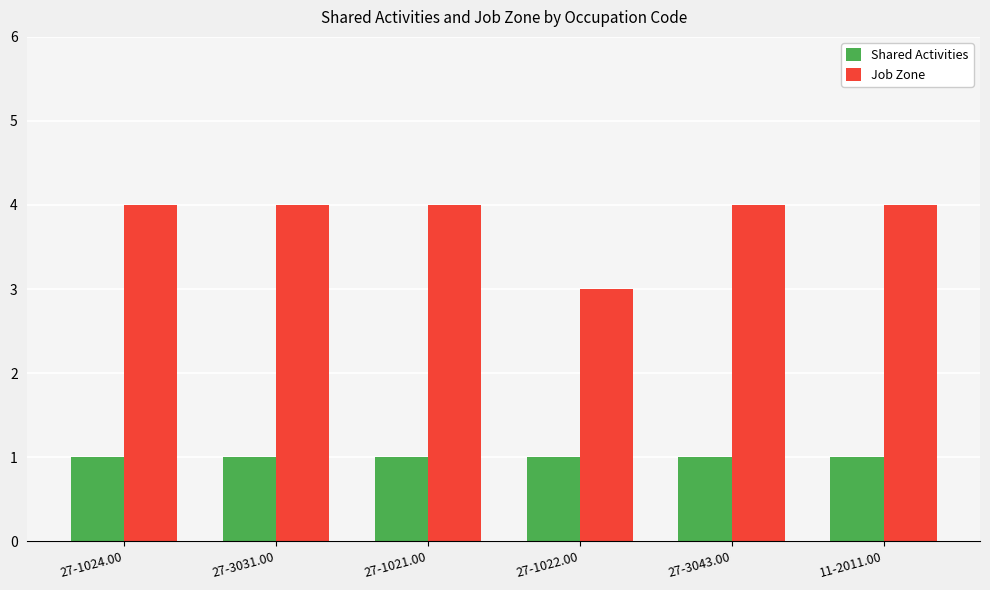

Which category has the lowest value in the Job Zone series?

27-1022.00